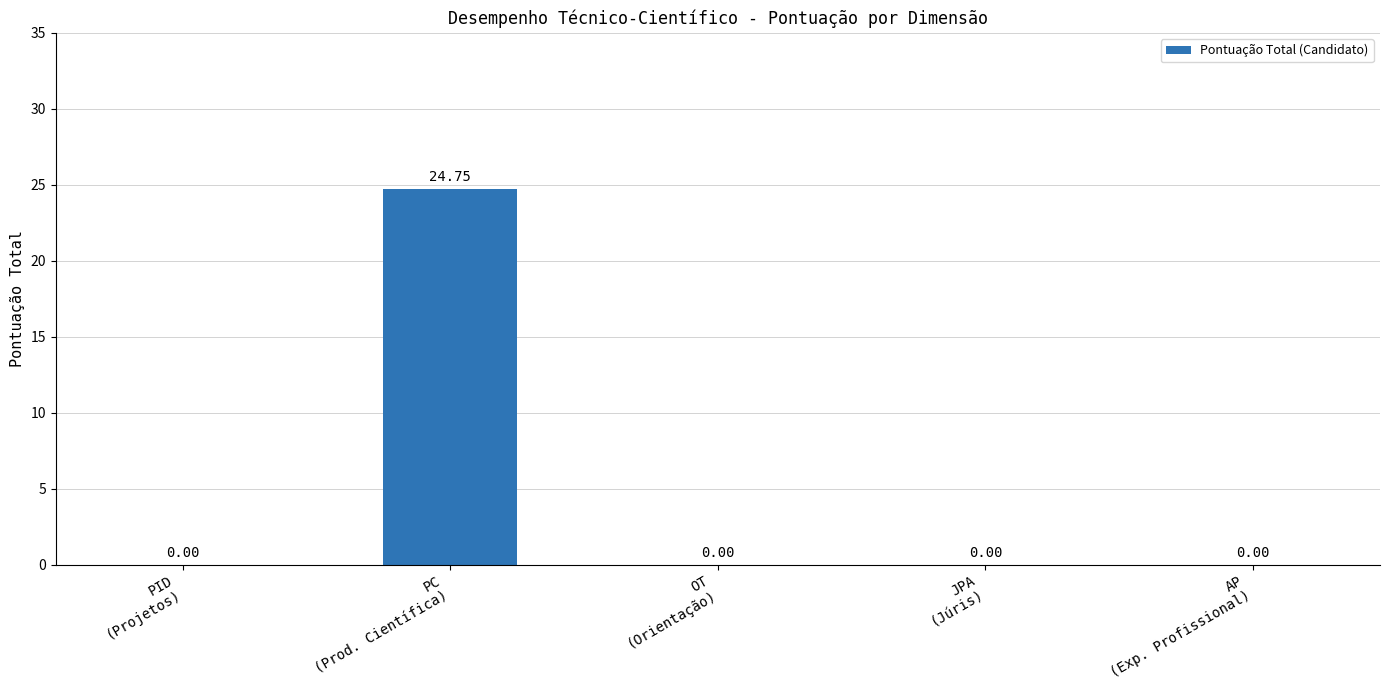

Reading left to right, list all the values displayed in this chart.

PID
(Projetos)=0.0	PC
(Prod. Científica)=24.8	OT
(Orientação)=0.0	JPA
(Júris)=0.0	AP
(Exp. Profissional)=0.0